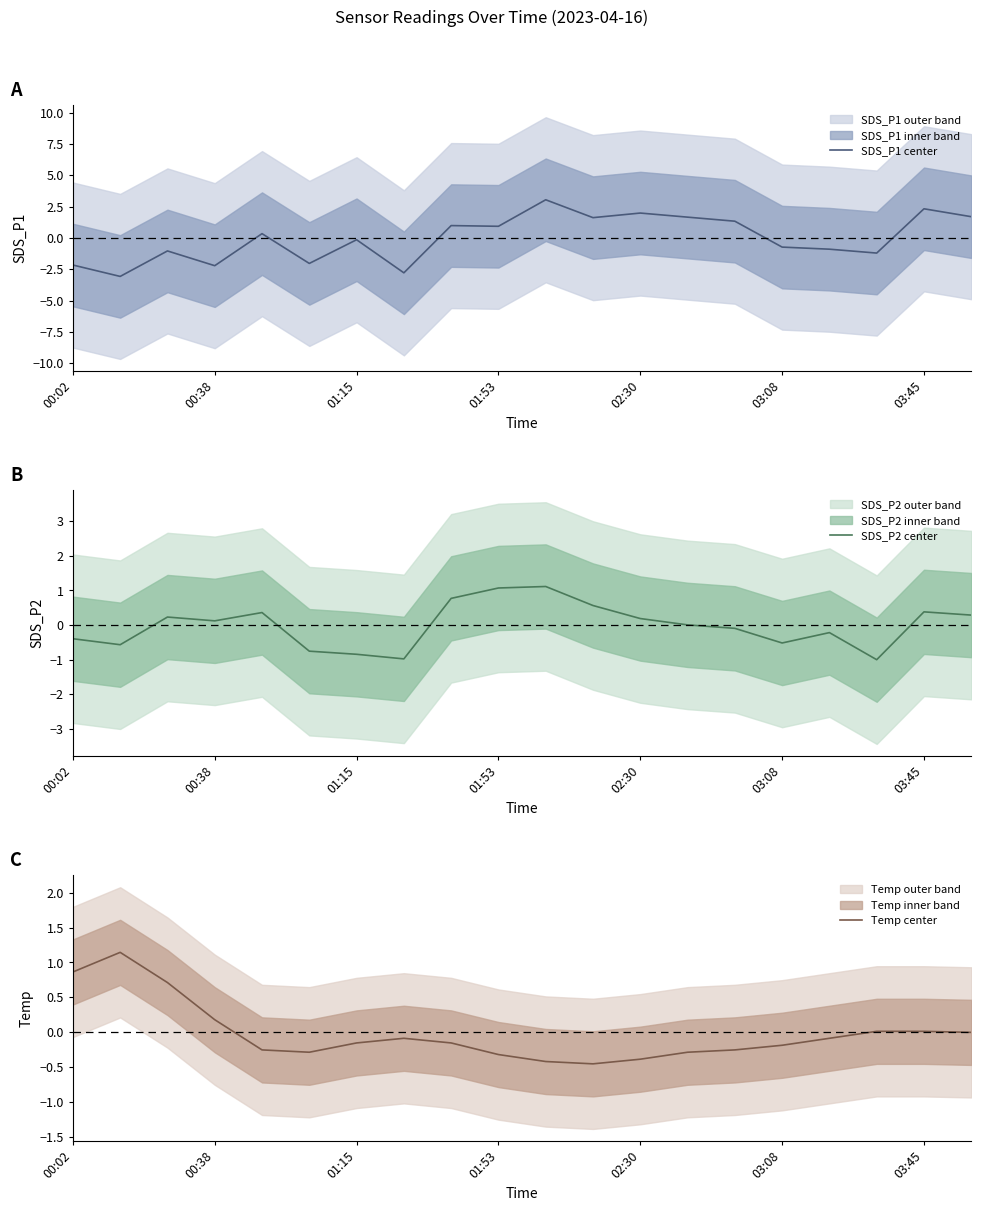

At which label is SDS_P1 center closest to 0?

01:15